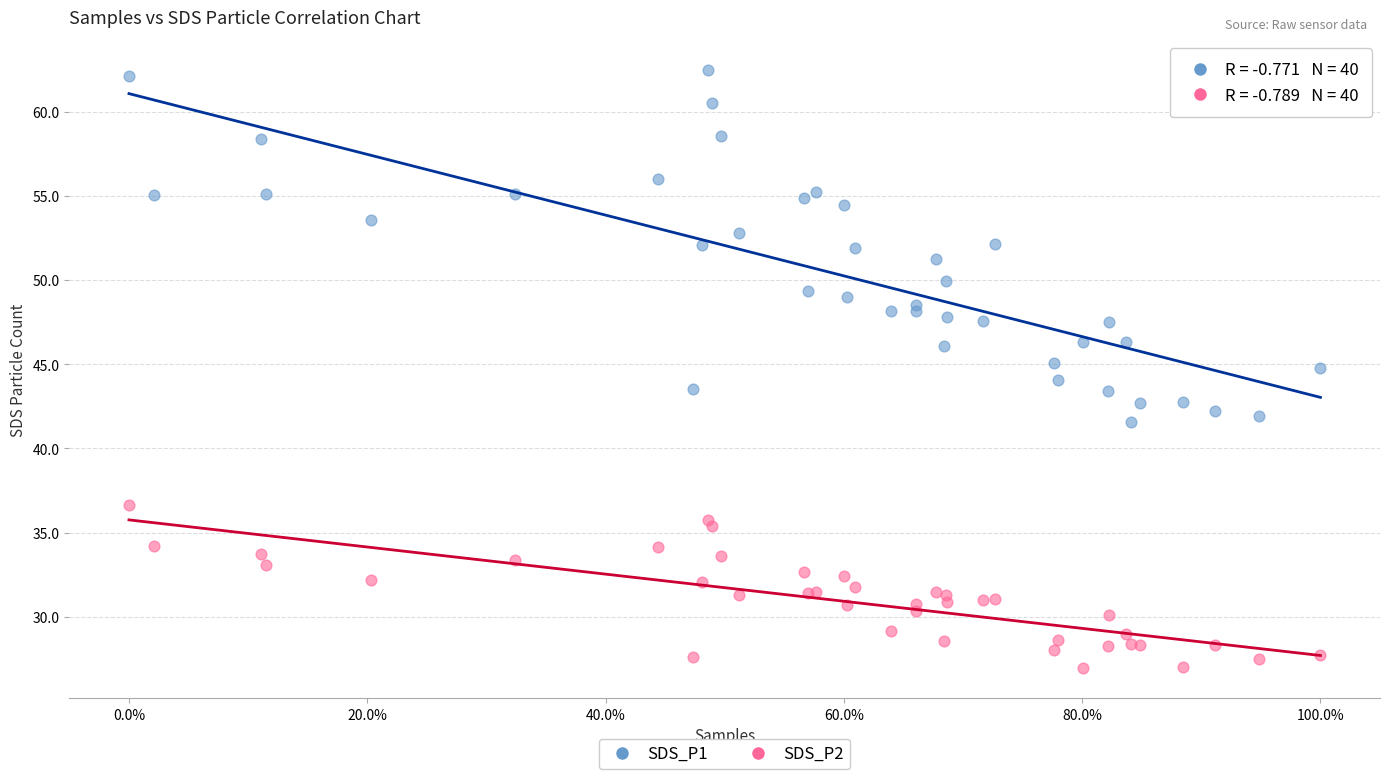

Which series has the largest Y range (max minus min)?

SDS_P1